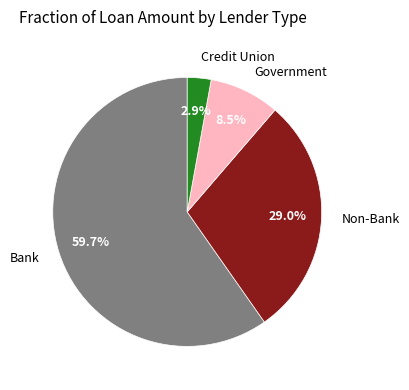

How many segments does this pie chart have?

4